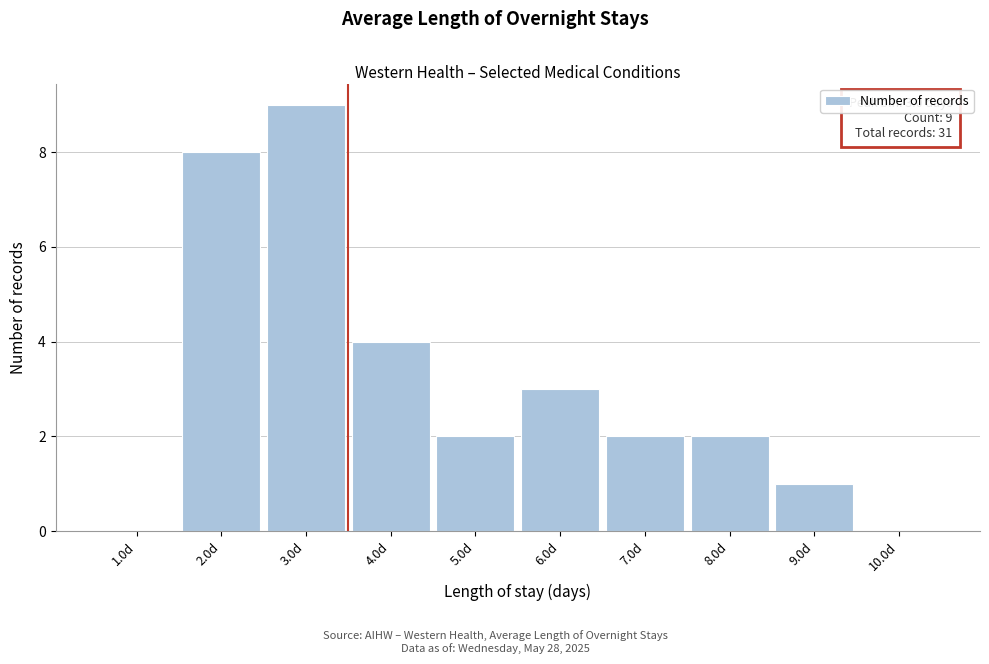

Over which range of the x-axis is the bar tallest?

2.5 to 3.5